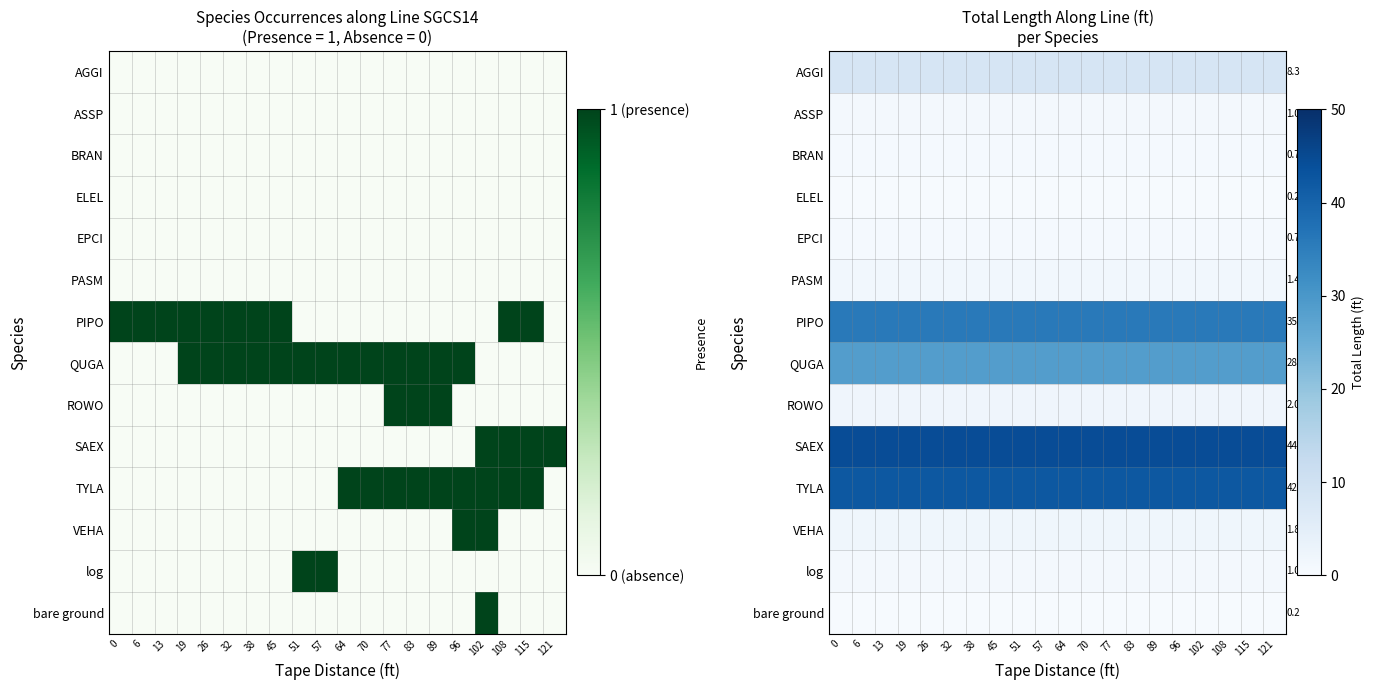

Count the number of data series in this chart.

14